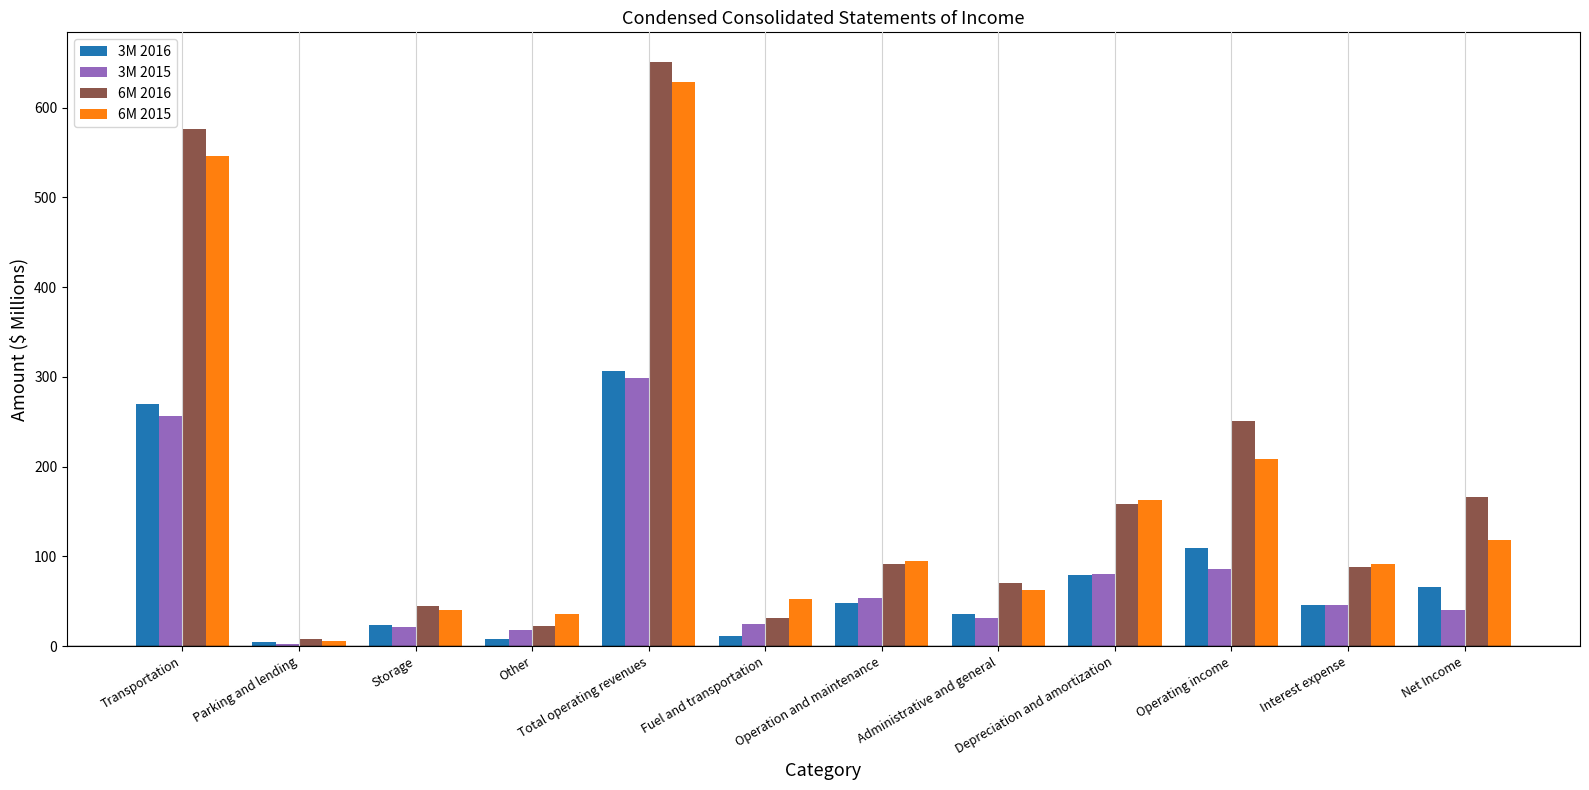

The value of 6M 2015 at Operating income is 145.1. True or false?

False